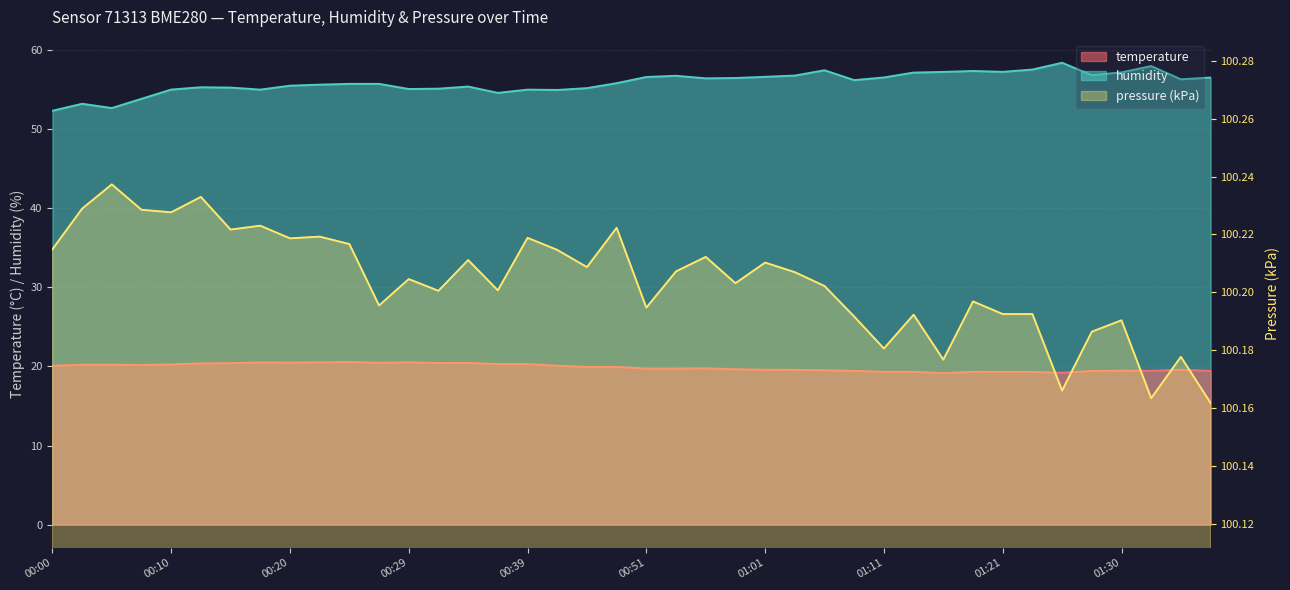

Which category has the highest value in the humidity series?

01:25